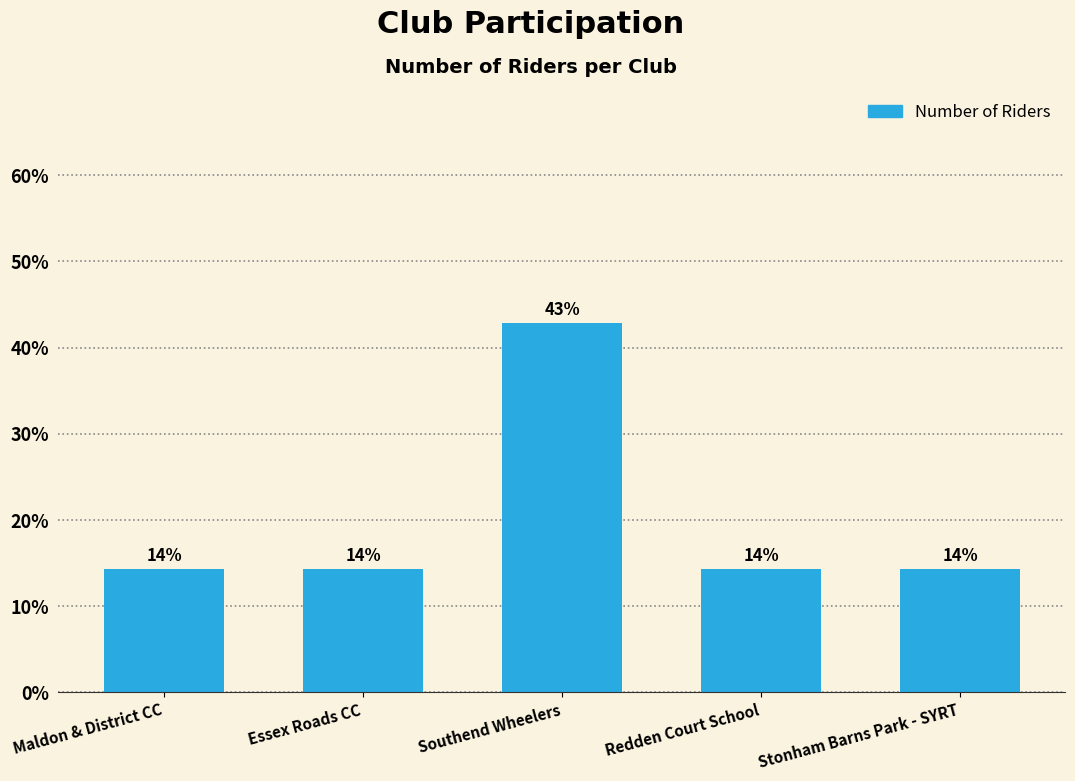

Reading left to right, transcribe all the data shown in this chart.

14.3	14.3	42.9	14.3	14.3